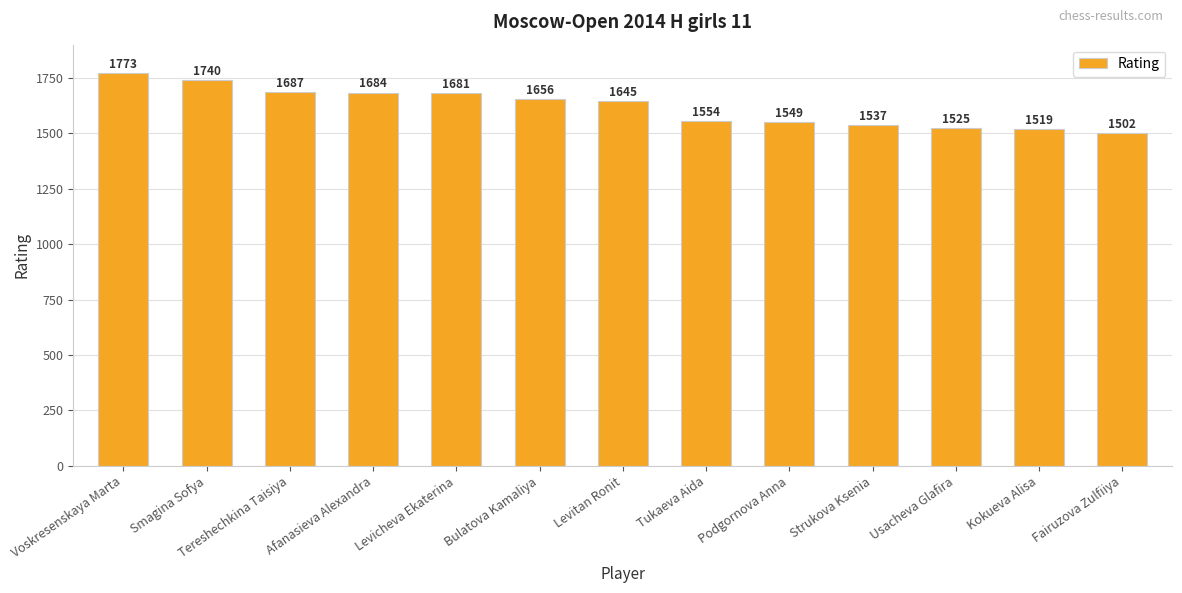

Where is the data nearest to the value 1637?

Levitan Ronit